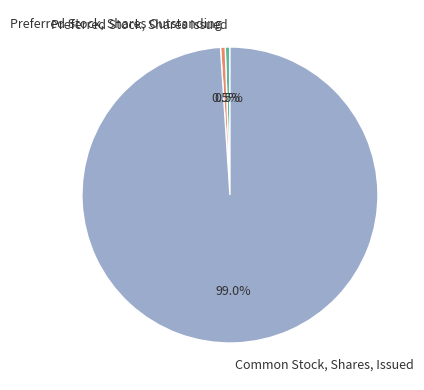

Which slice is the largest?

Common Stock, Shares, Issued